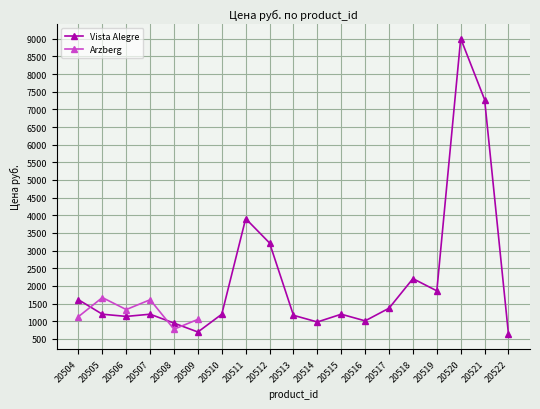

Is it true that the value at 20508 is 945?

True